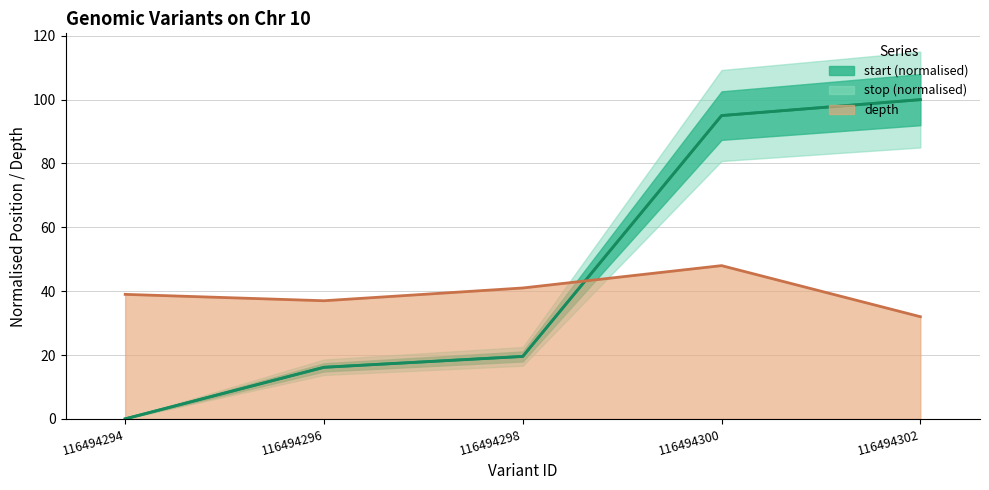

True or false: start and depth intersect in this chart.

True